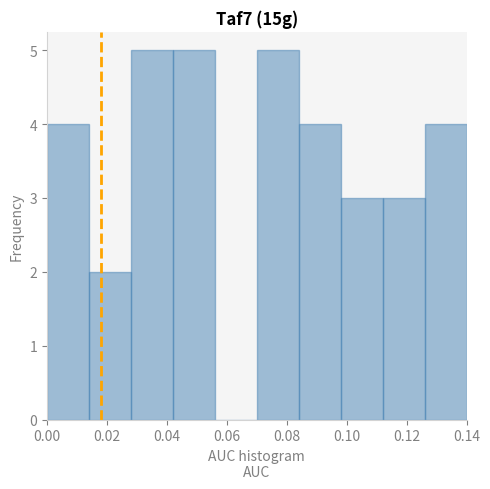

Reading left to right, transcribe this chart: for each bar, give the range it covers on the x-axis and its height. The values are not printed on the chart, so give them approximately, as read against the axis.

0.000 to 0.014: 4
0.014 to 0.028: 2
0.028 to 0.042: 5
0.042 to 0.056: 5
0.056 to 0.070: 0
0.070 to 0.084: 5
0.084 to 0.098: 4
0.098 to 0.112: 3
0.112 to 0.126: 3
0.126 to 0.140: 4